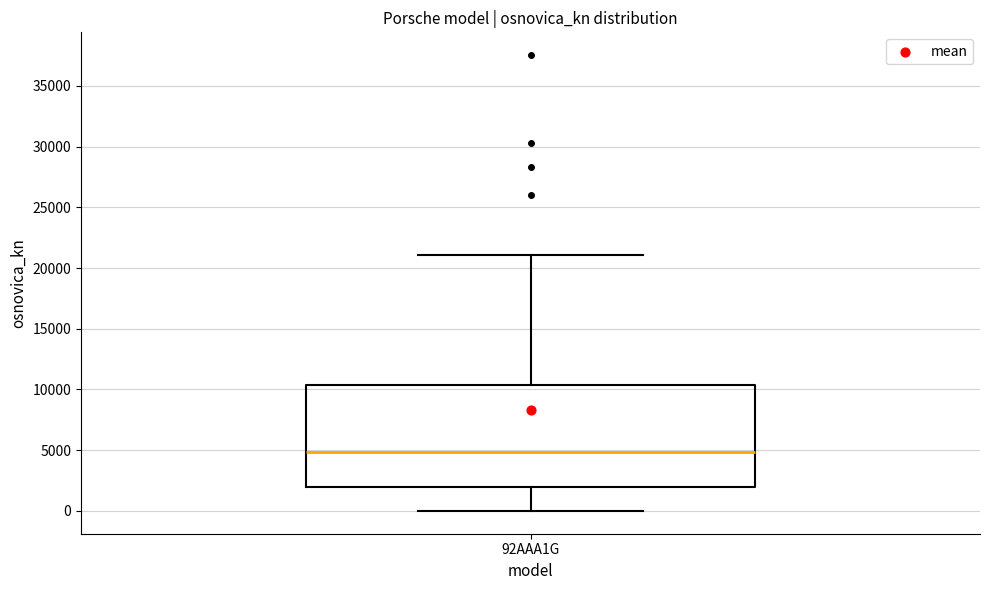

Where does the upper whisker of the box for 92AAA1G end on the y-axis? The values are not printed on the chart, so give them approximately, as read against the axis.

21000